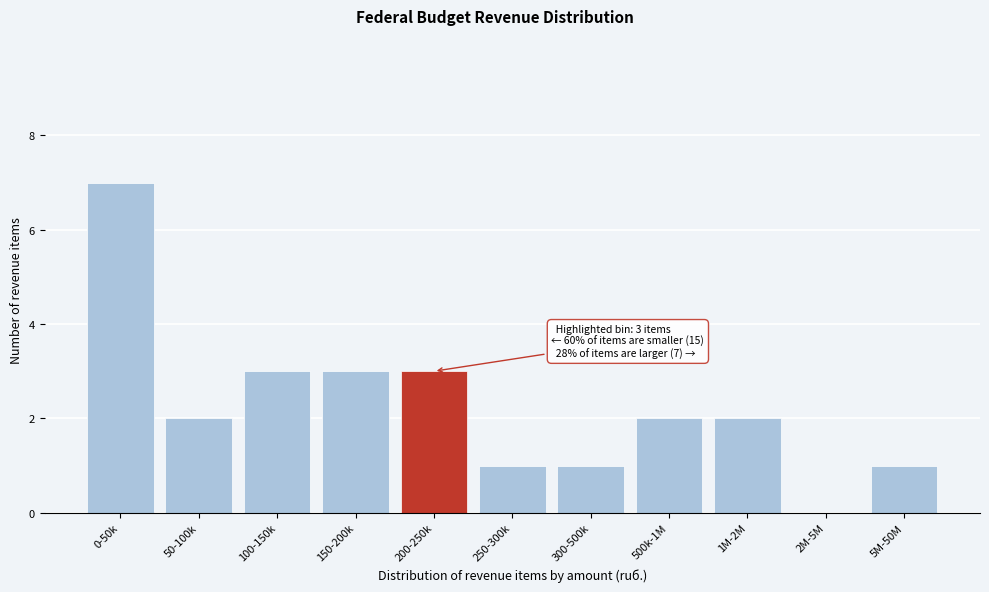

Reading left to right, list all the values displayed in this chart.

0-50k=7	50-100k=2	100-150k=3	150-200k=3	200-250k=3	250-300k=1	300-500k=1	500k-1M=2	1M-2M=2	2M-5M=0	5M-50M=1